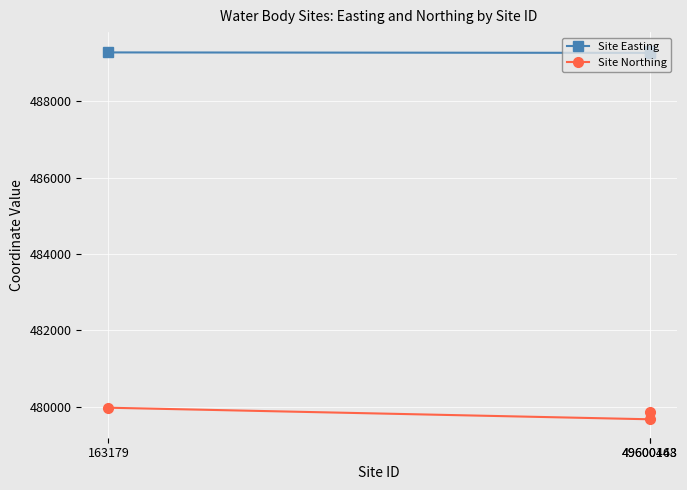

What is the value of the Site Easting point at the 1st from the left?

489283